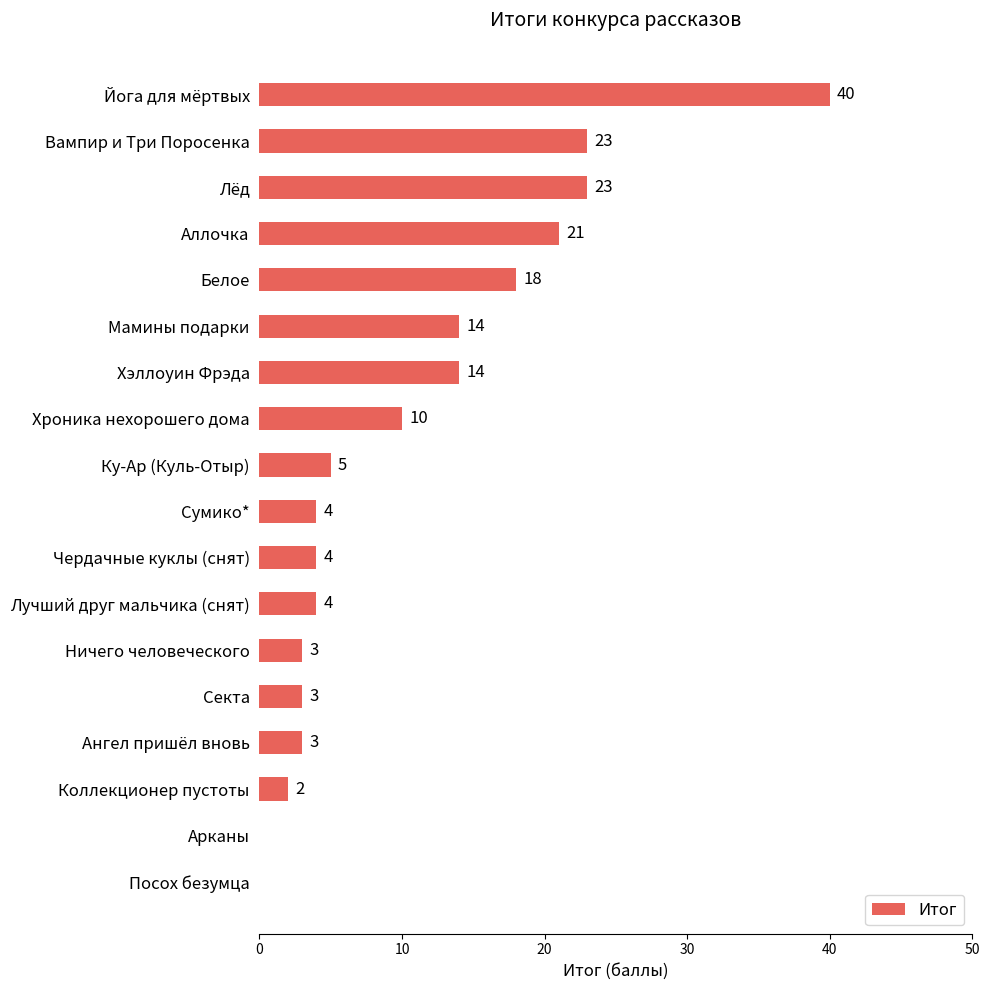

The value at Посох безумца is 0. True or false?

True